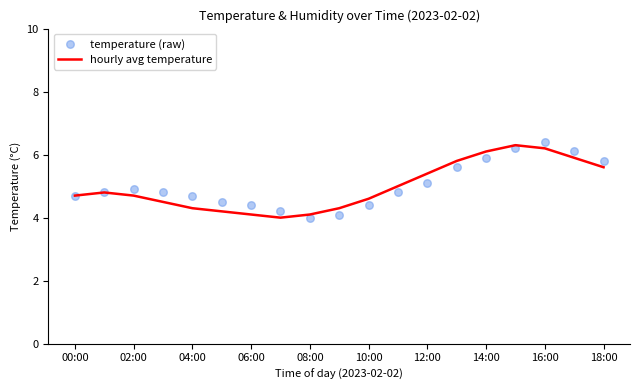

What are all the series names shown in the legend?

hourly avg temperature, temperature (raw)